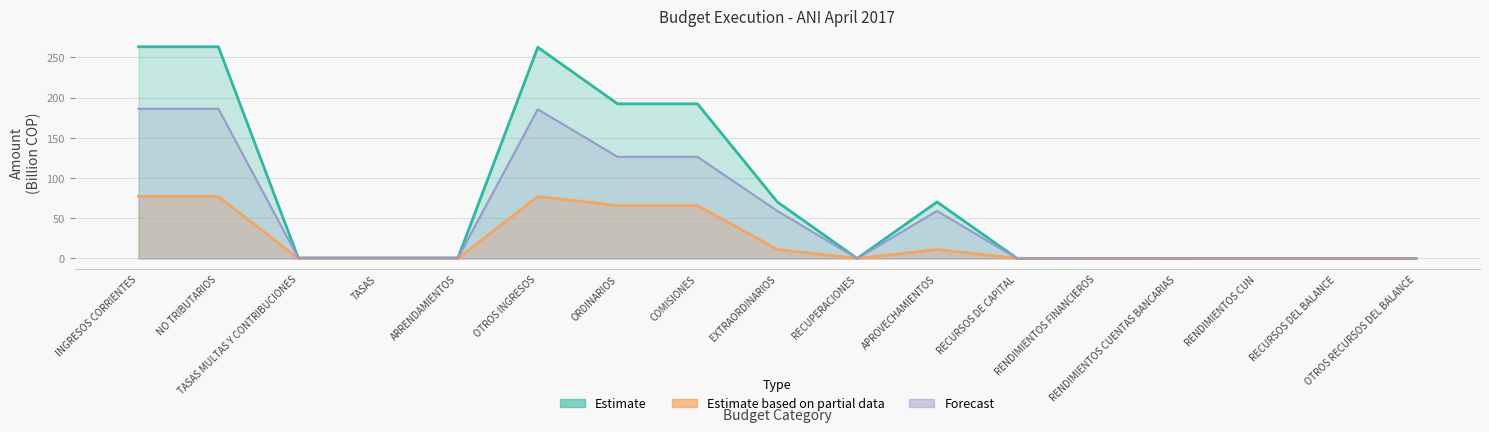

What position from the right is COMISIONES?

10